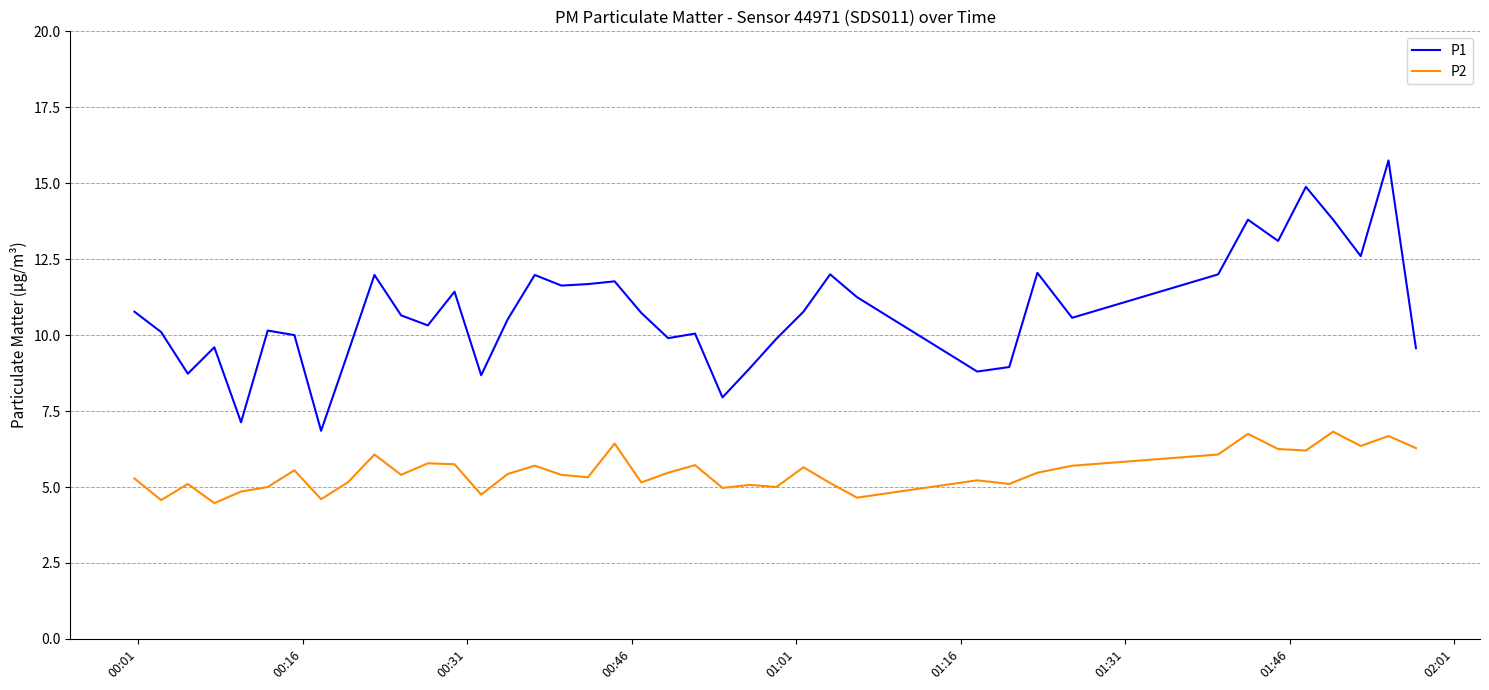

What is the highest value of the P1 series?

15.8